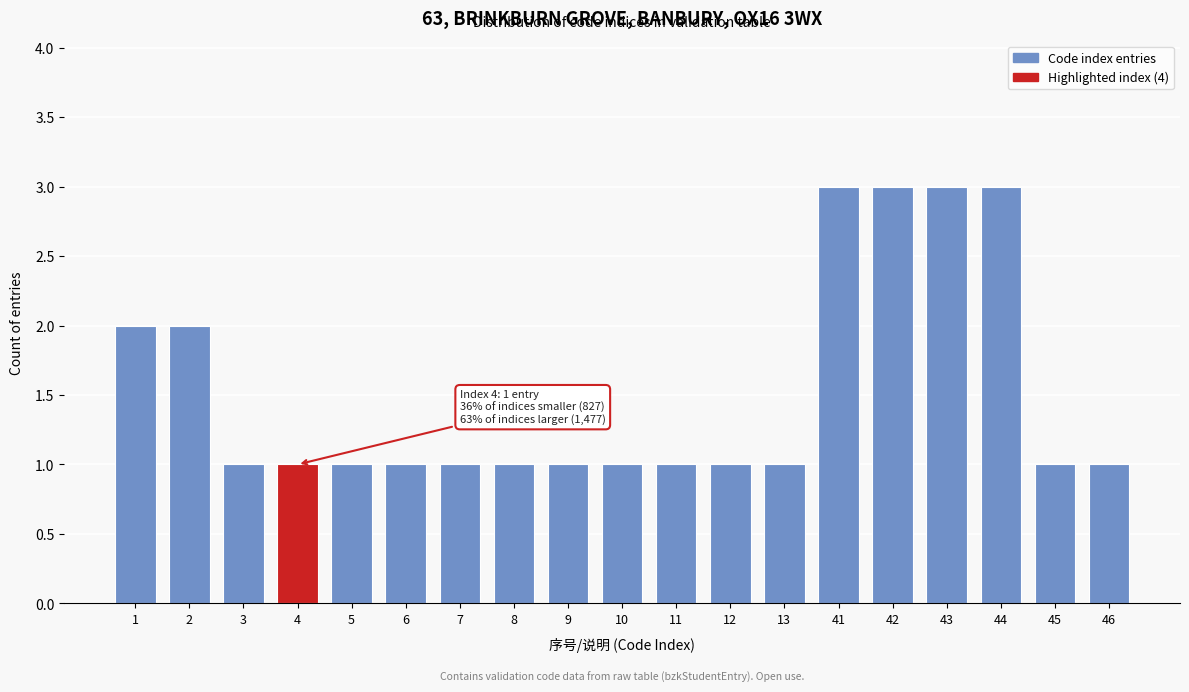

Reading left to right, extract all data points from this chart.

1=2	2=2	3=1	4=1	5=1	6=1	7=1	8=1	9=1	10=1	11=1	12=1	13=1	41=3	42=3	43=3	44=3	45=1	46=1